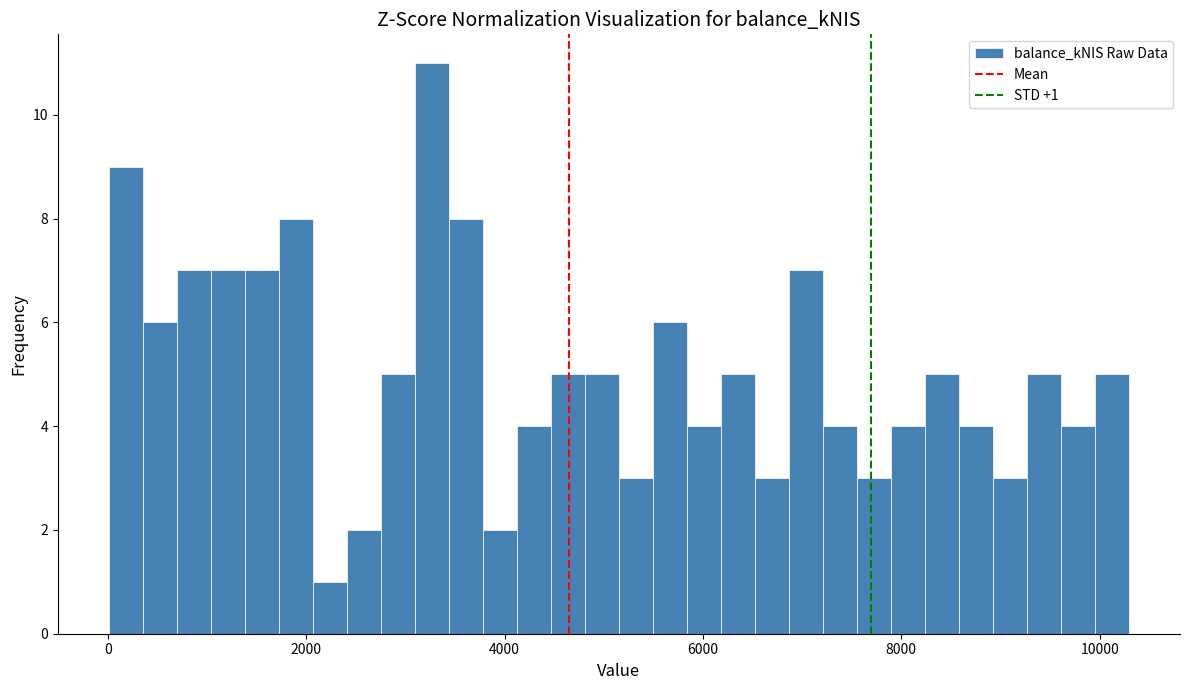

Around what value on the x-axis is the tallest bar? Give the approximate position of its centre, as read against the axis.

3200